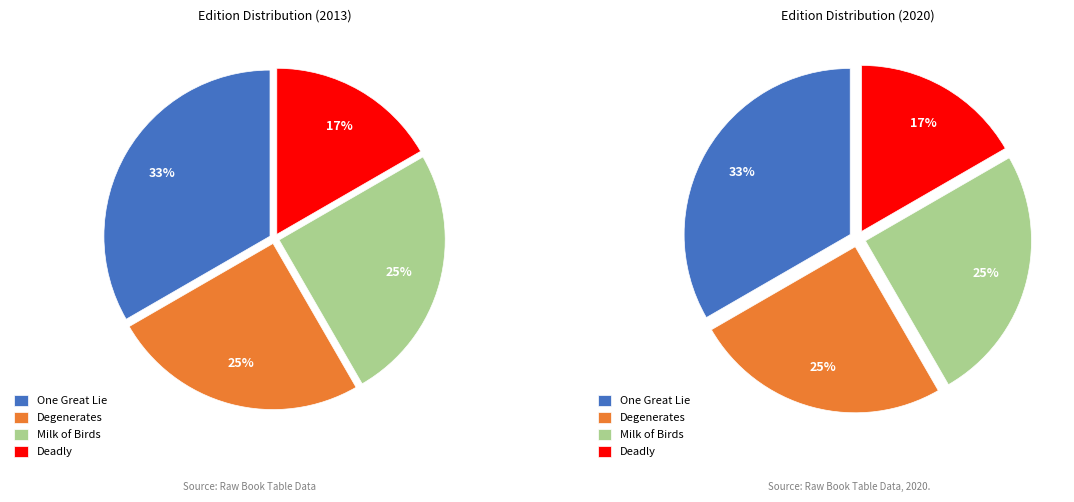

To the nearest percent, what percentage of the pie is One Great Lie?

33%